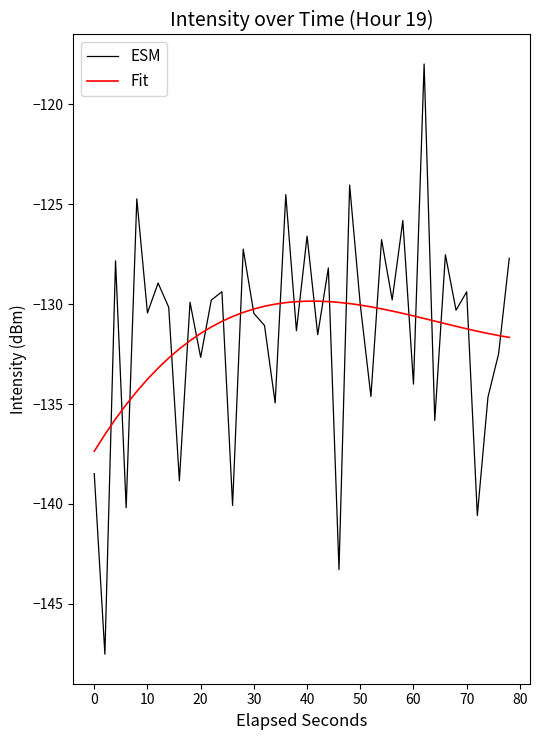

Which series has the widest spread of values?

ESM